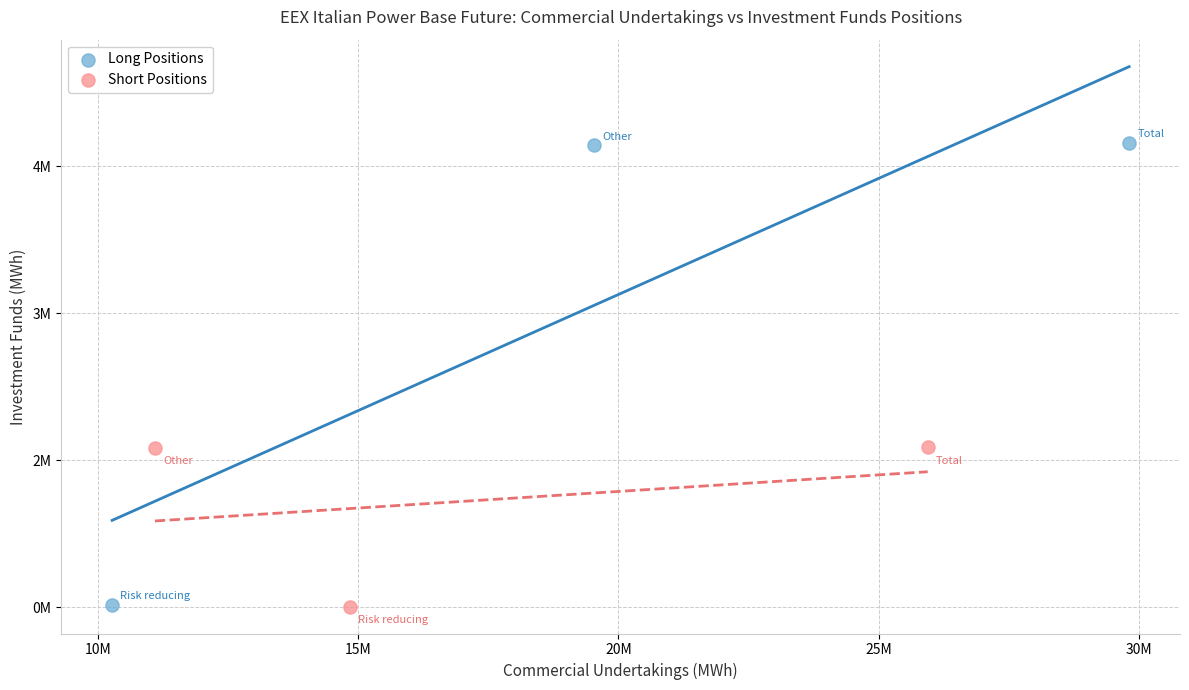

What are all the series names shown in the legend?

Long Positions, Short Positions